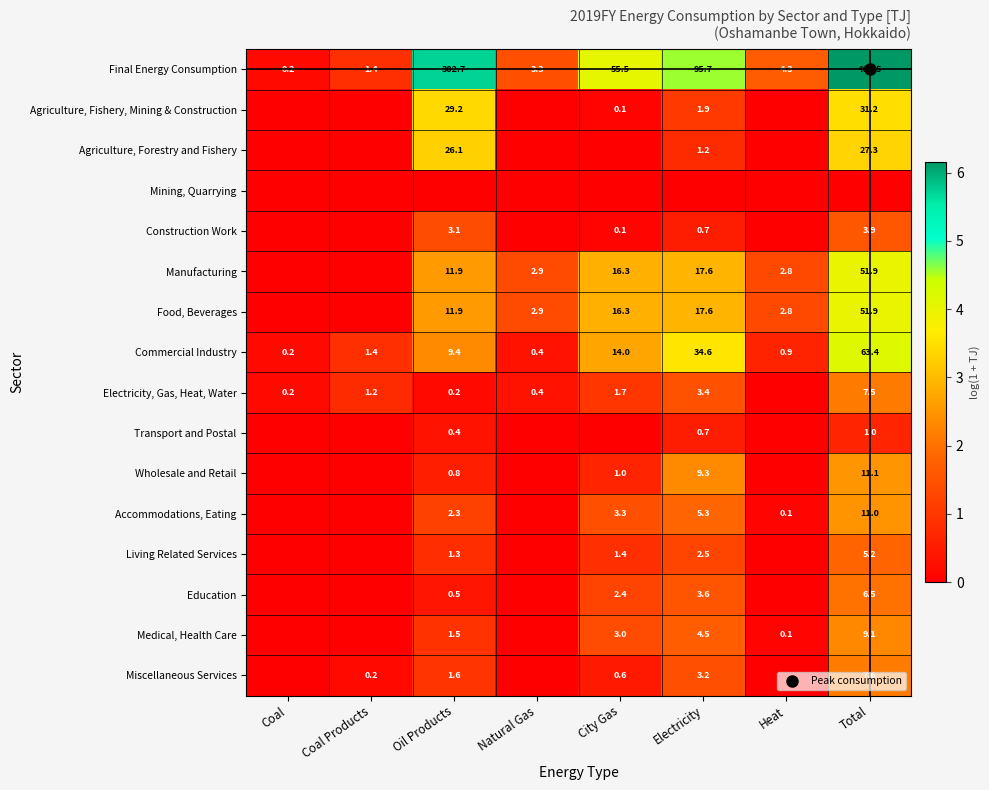

How many values in Agriculture, Forestry and Fishery are above zero?

3